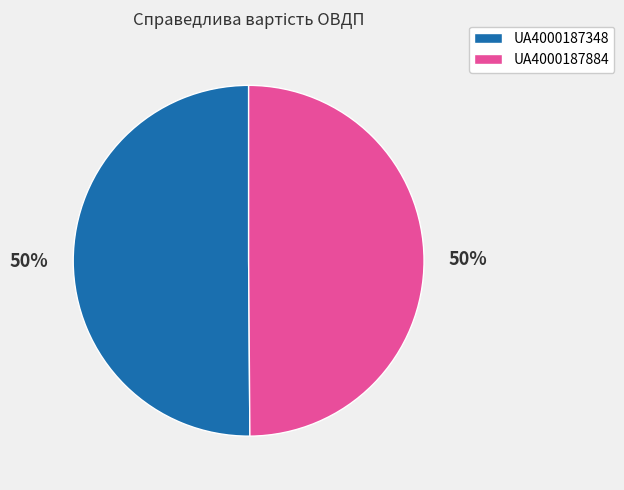

Is the sum of UA4000187348 and UA4000187884 greater than half?

Yes